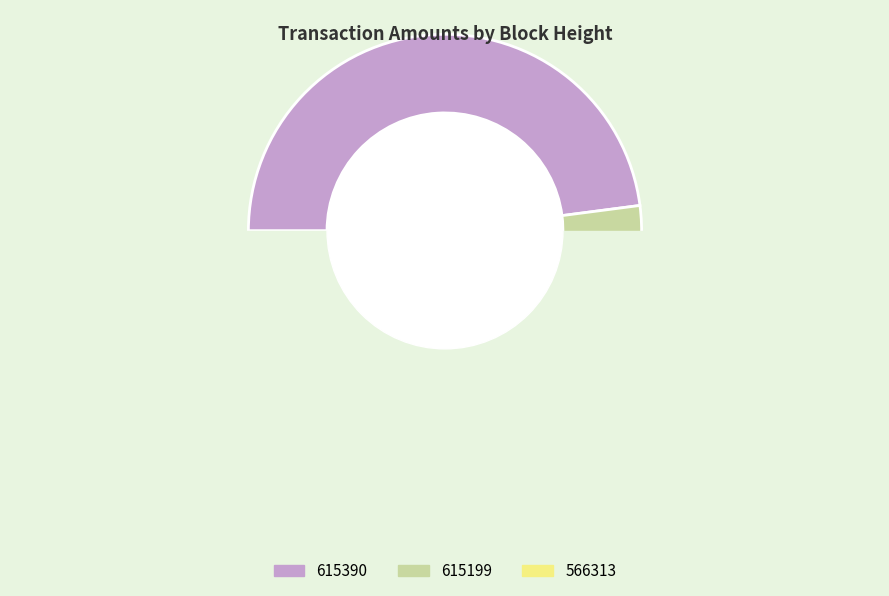

To the nearest percent, what is the average slice percentage?

33%